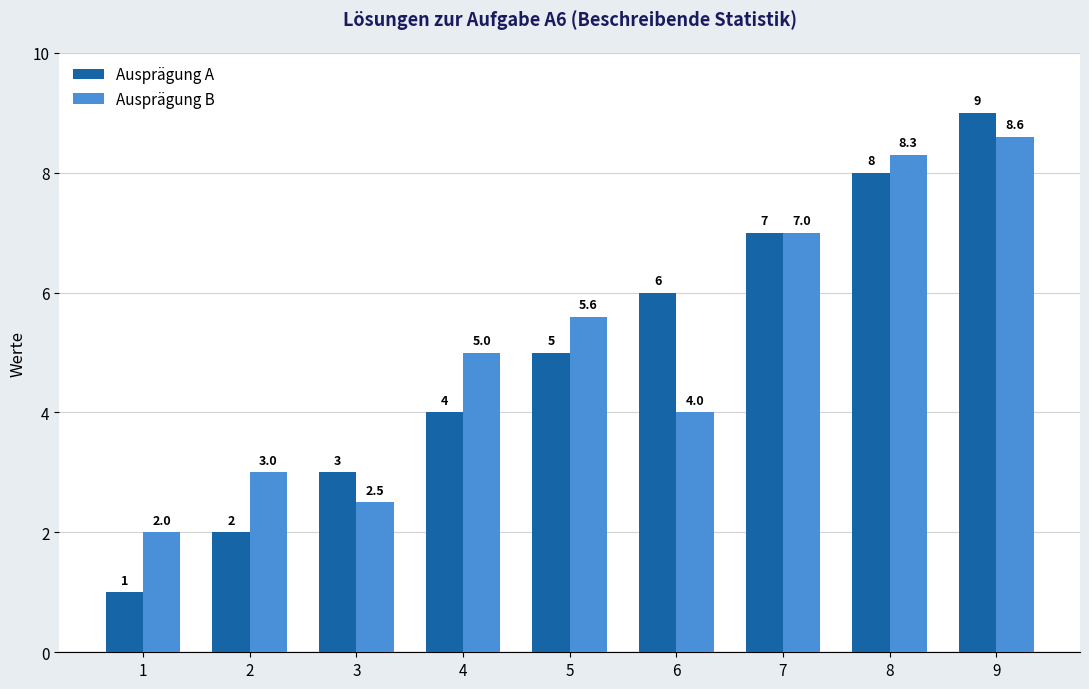

What is the value of the Ausprägung A bar at the 4th from the left?

4.0